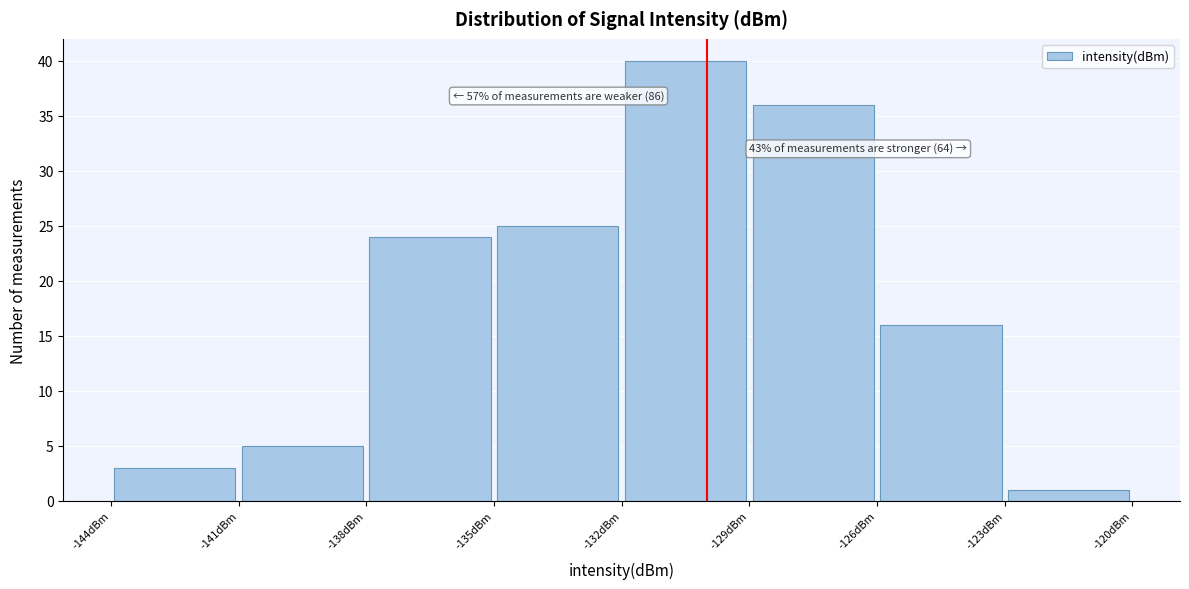

Over which range of the x-axis is the bar tallest?

-132 to -129